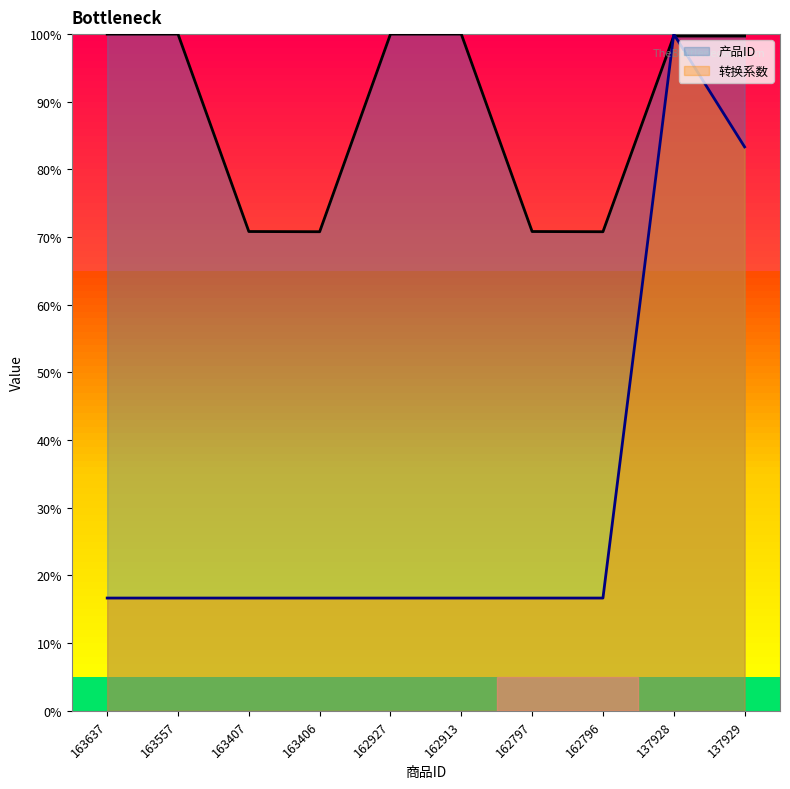

Is the value of 转换系数 at 163406 greater than the value of 产品ID at 162913?

No